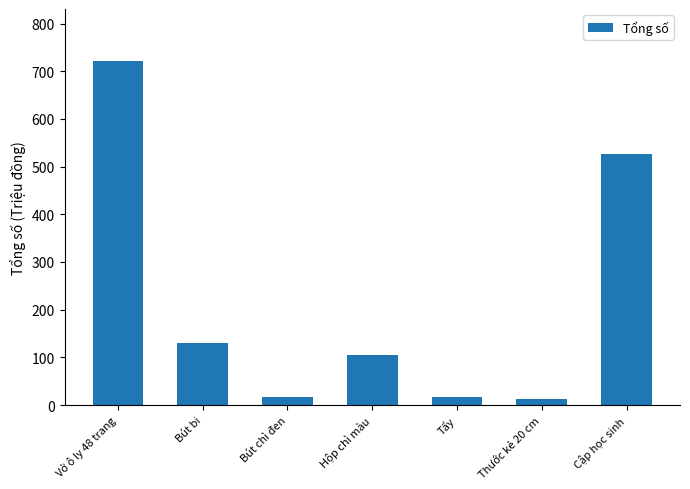

What is the difference between the values at Thước kẻ 20 cm and Tẩy?

4.5